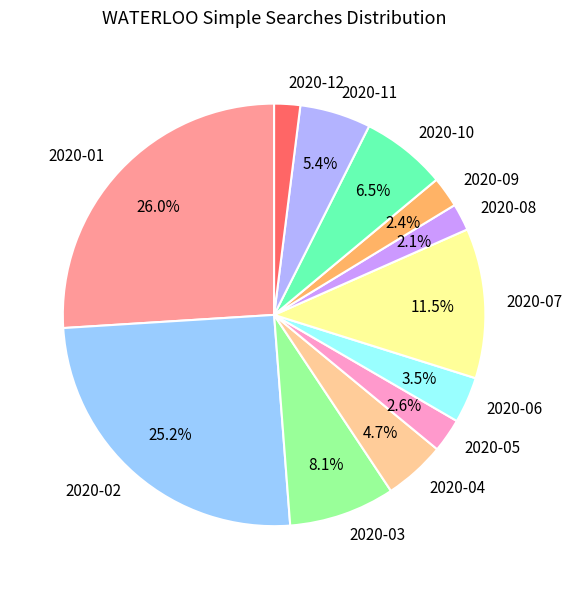

How many slices are in this pie chart?

12